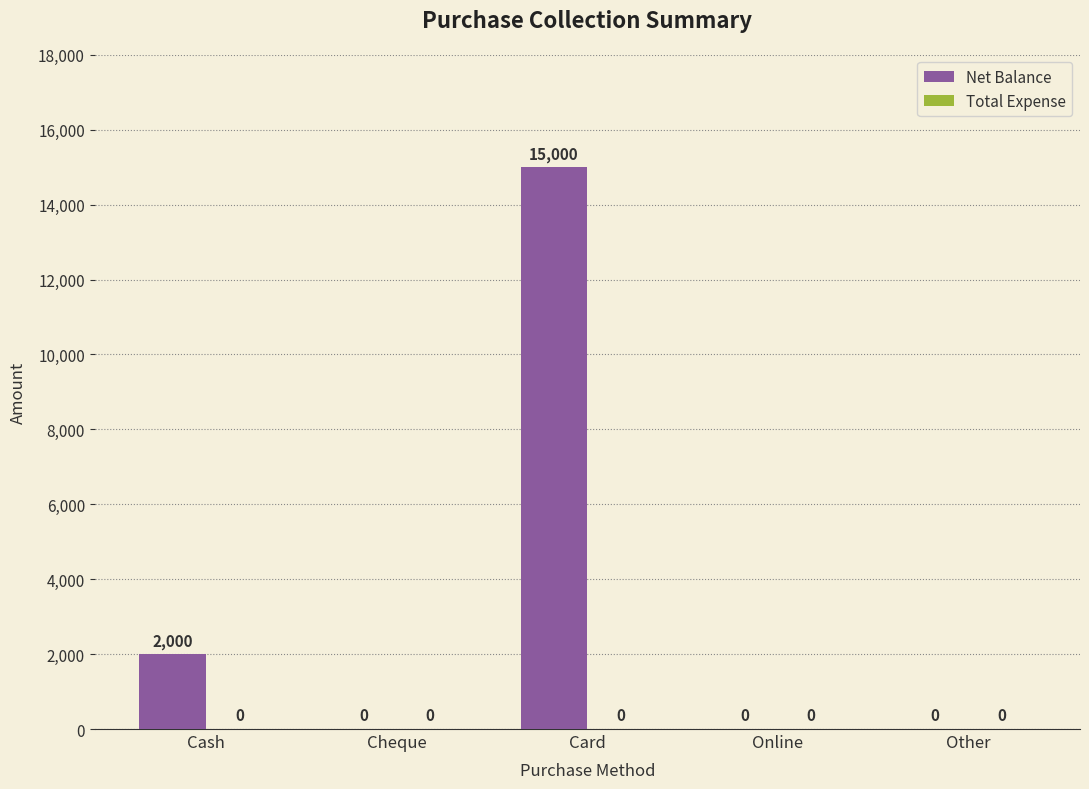

Reading right to left, transcribe all the data shown in this chart.

Other=0	Online=0	Card=15000	Cheque=0	Cash=2000